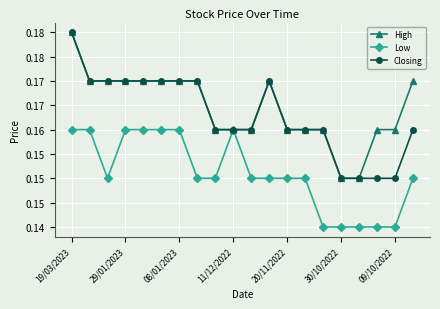

What are all the series names shown in the legend?

High, Low, Closing